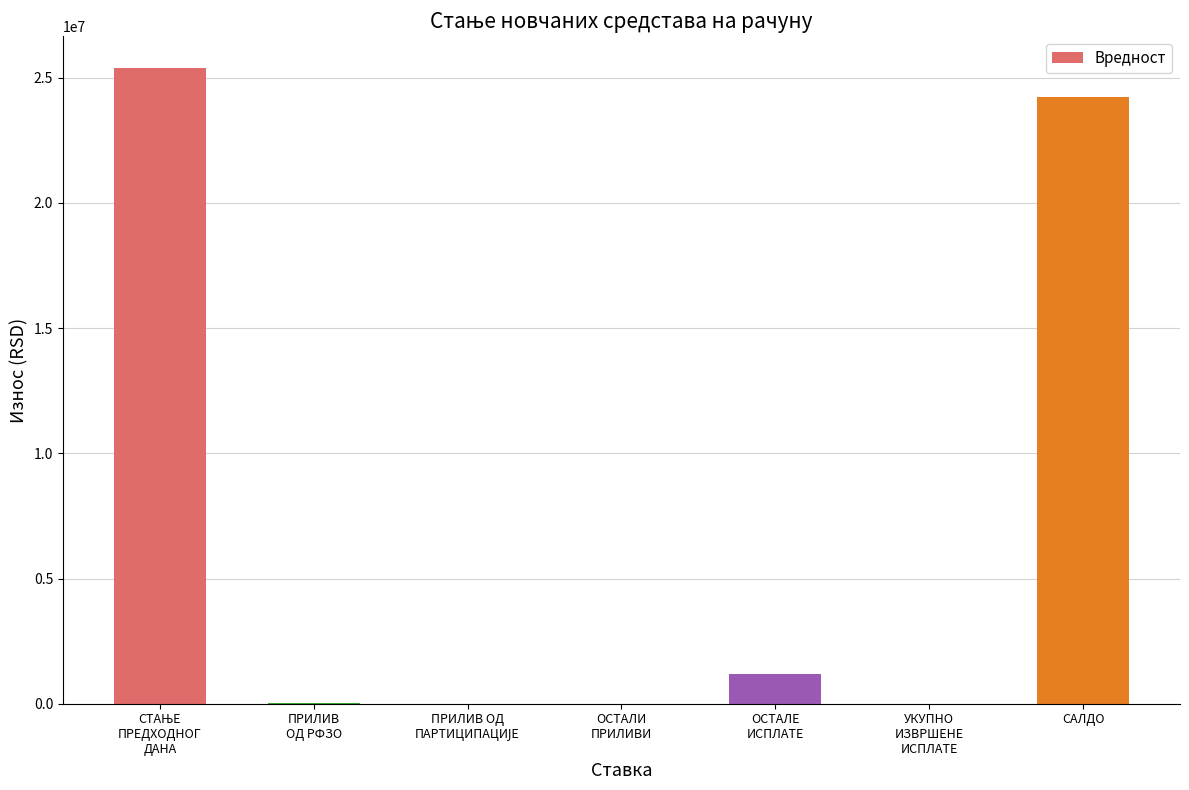

What is the sum of all values?

50844050